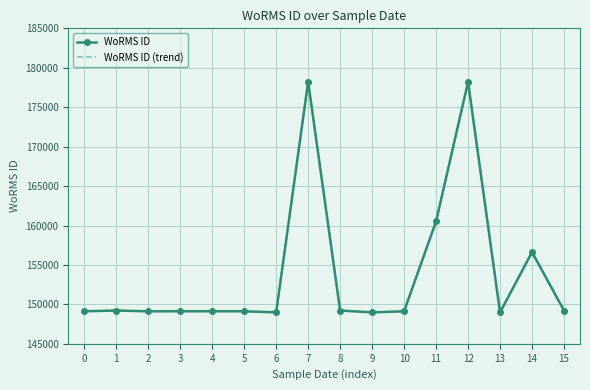

In WoRMS ID (trend), how many points are higher than both neighbors (excluding endpoints)?

4